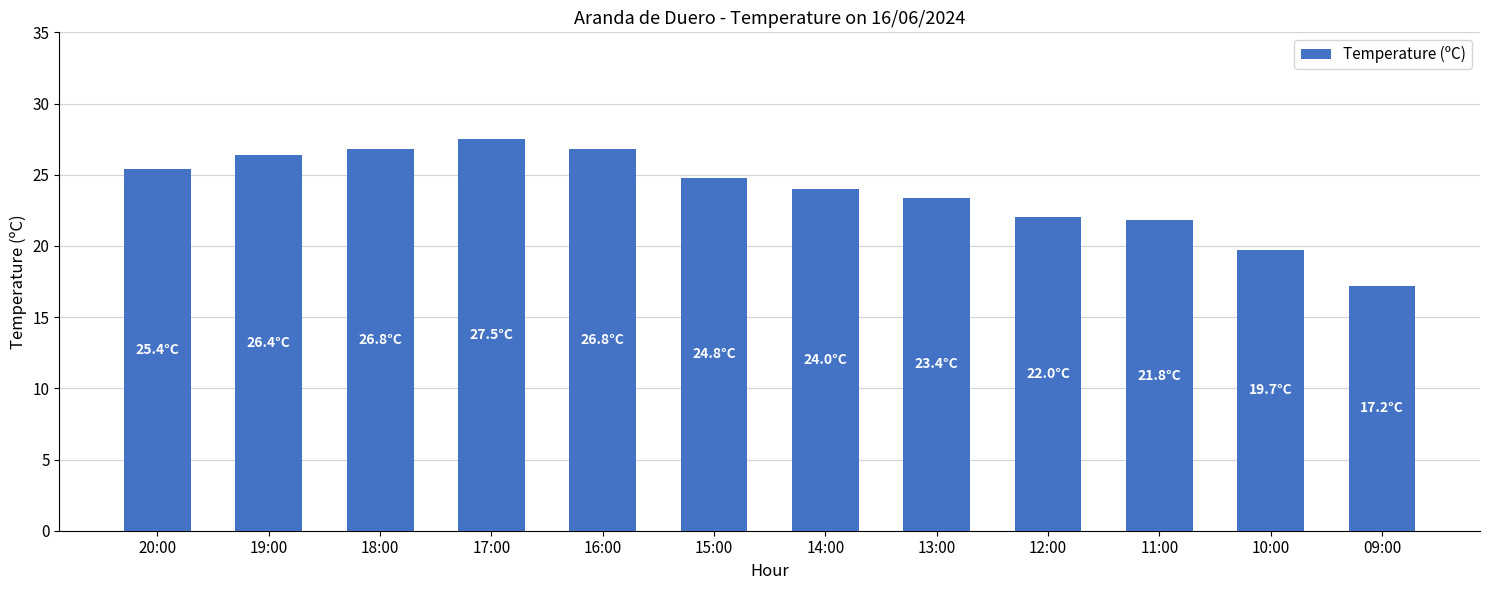

What is the difference between the second highest and minimum values?

9.6